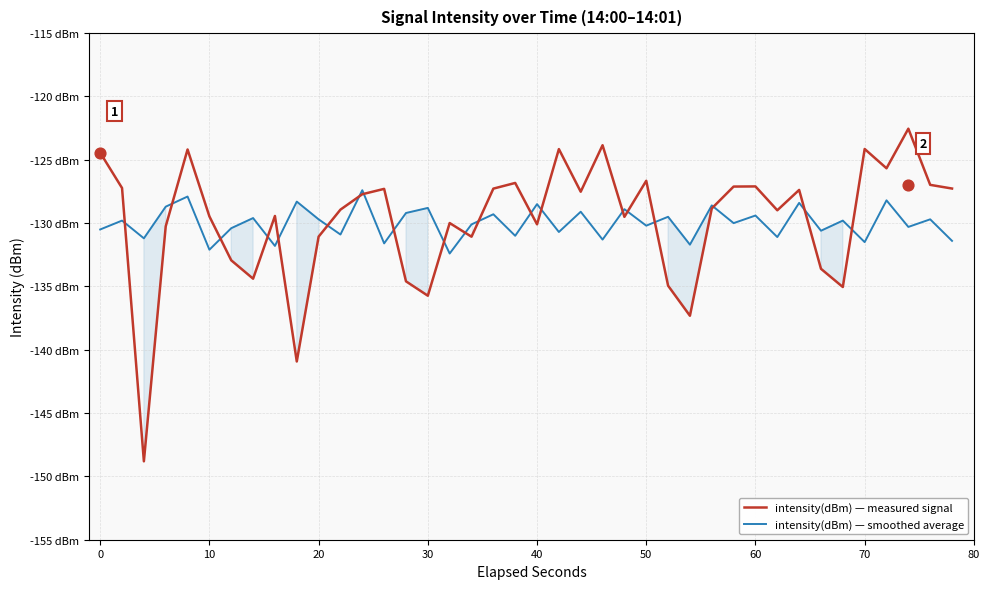

Which series has the widest spread of Y values?

intensity(dBm) — measured signal